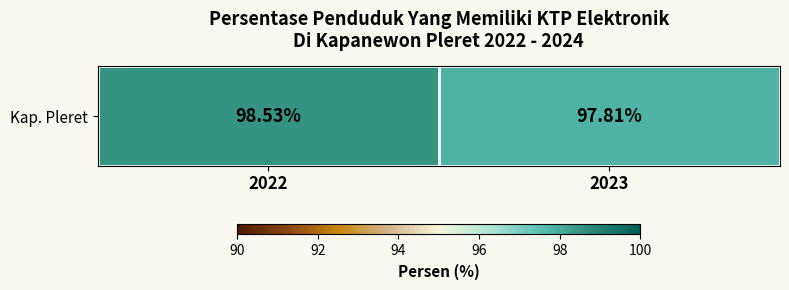

What is the change in value from 2022 to 2023?

-0.7